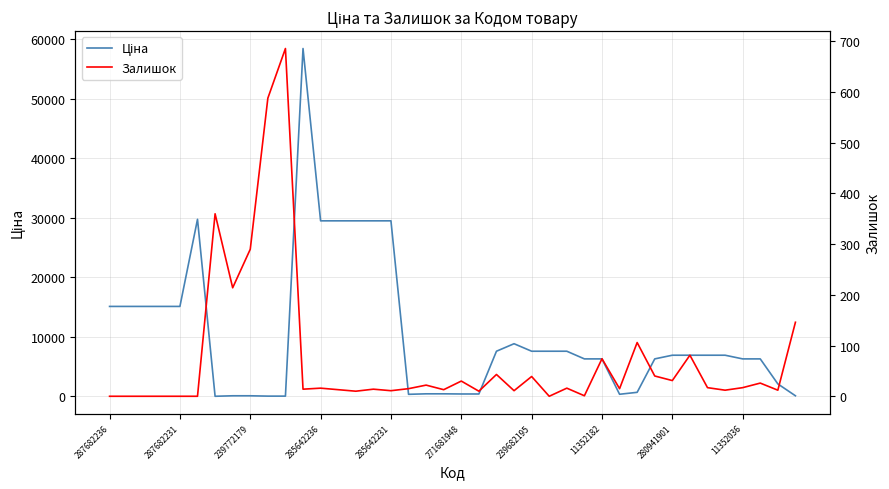

How many data points in Ціна are above 6925?

21